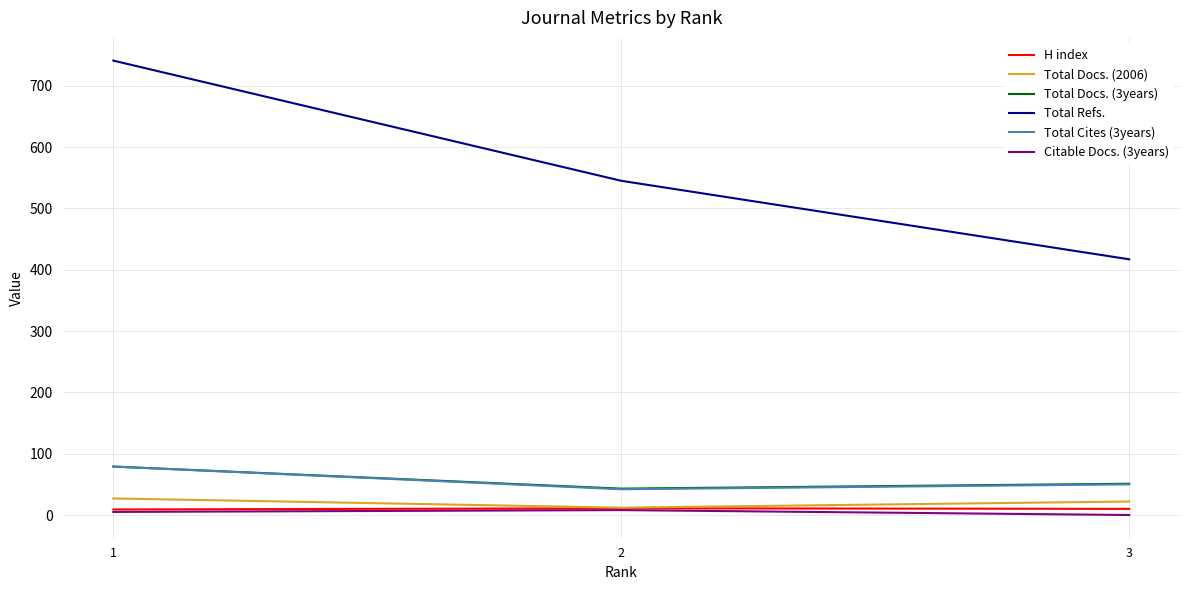

What is the greatest value displayed?

741